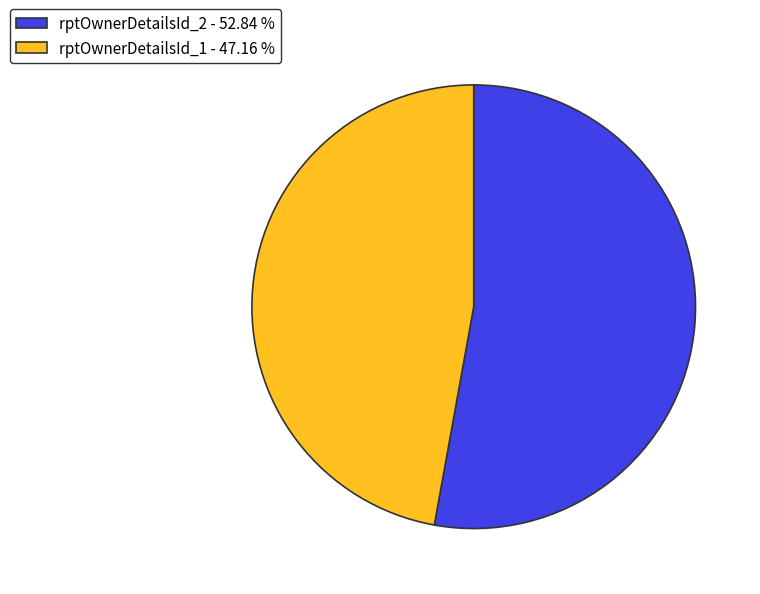

How many slices are in this pie chart?

2